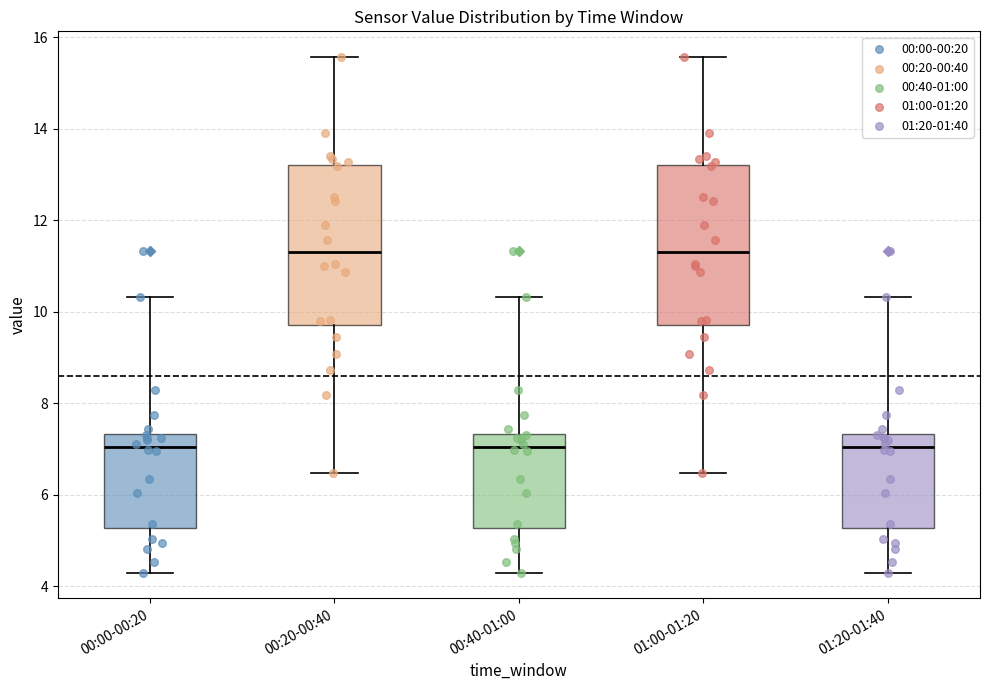

Where does the lower whisker of the box for 00:20-00:40 end on the y-axis? The values are not printed on the chart, so give them approximately, as read against the axis.

6.4